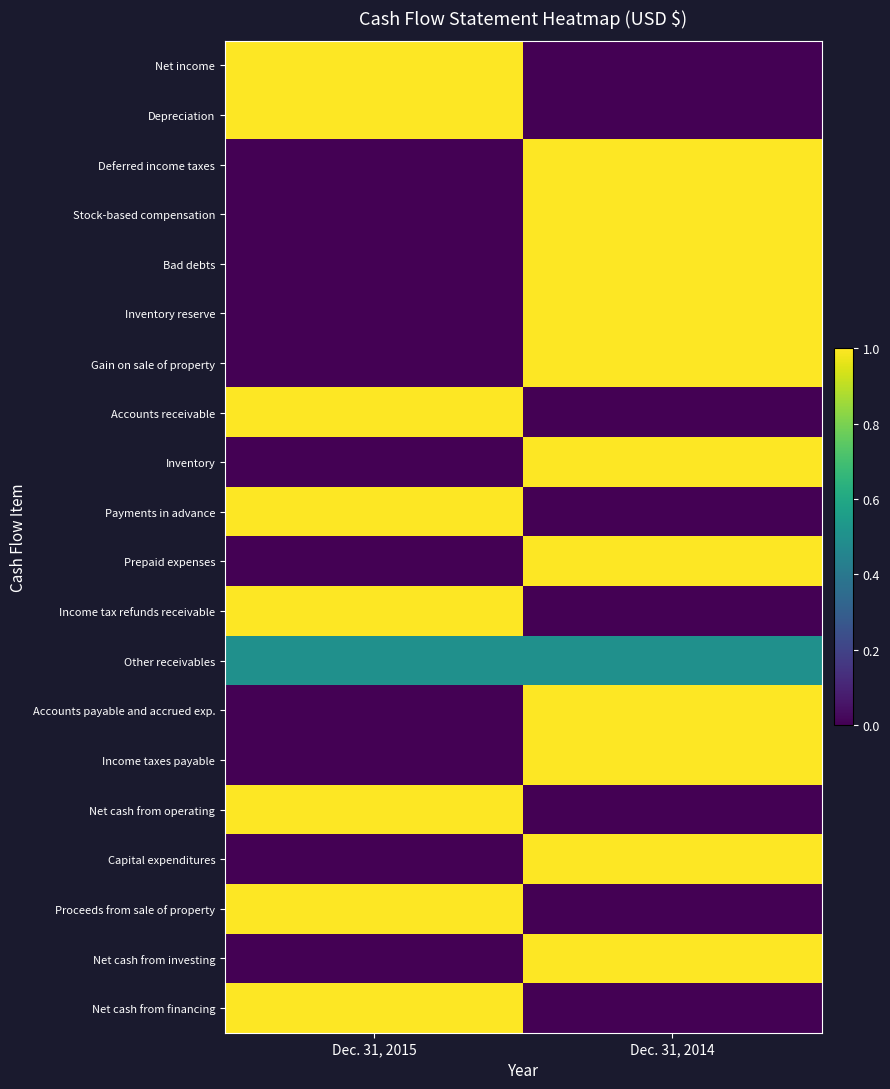

What is the maximum value shown in the chart?

1.0